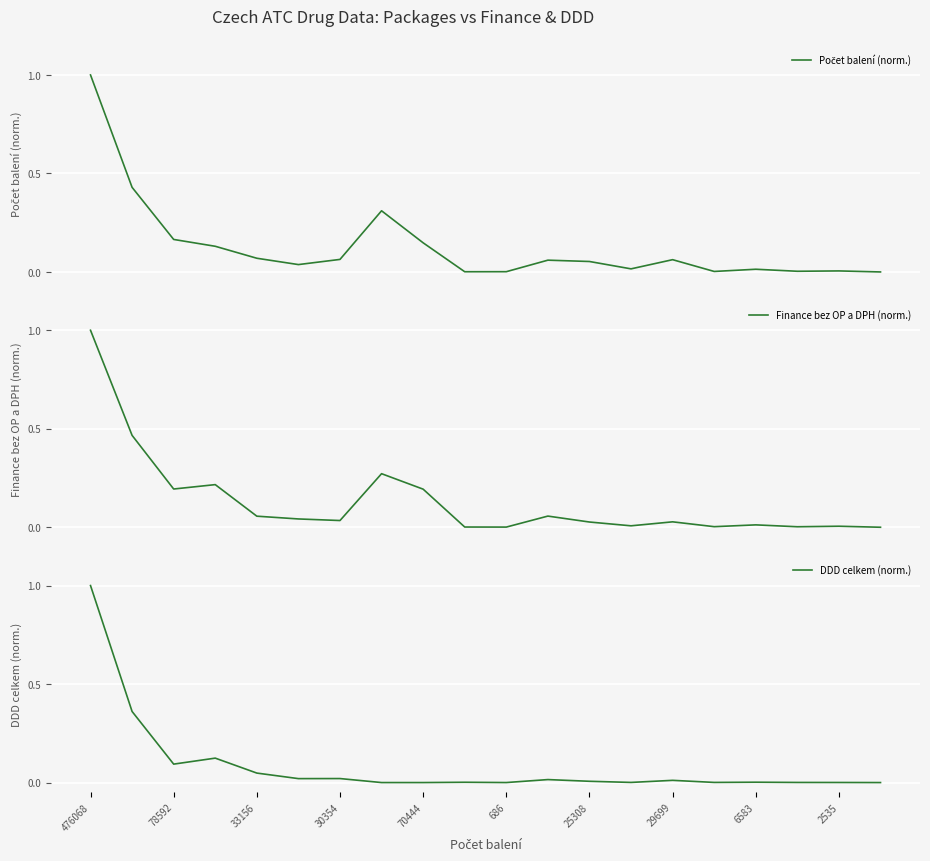

What is the maximum value for DDD celkem (norm.)?

1.0